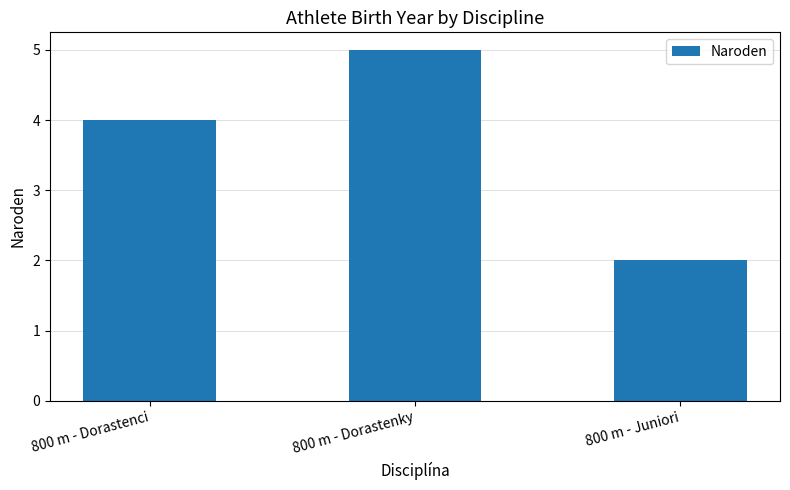

The chart shows a value of 3 at 800 m - Dorastenci. True or false?

False